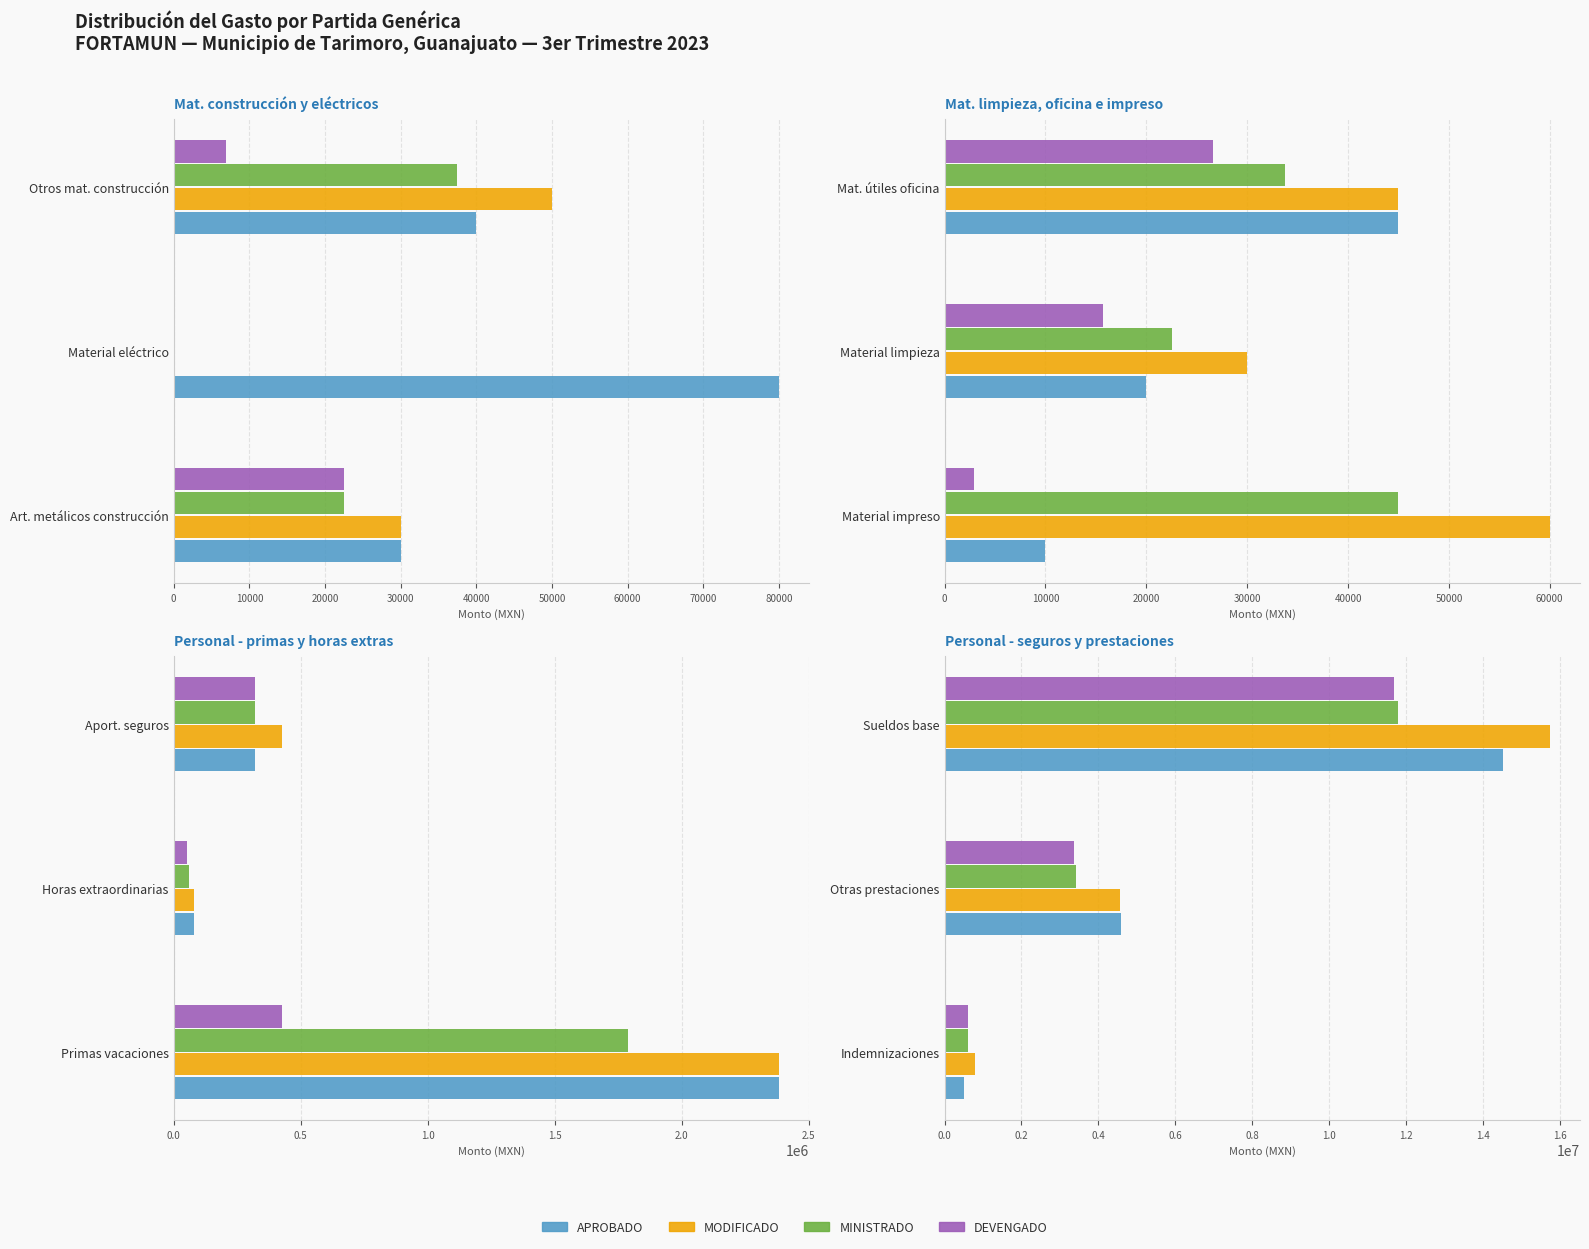

What is the difference between the highest and lowest values at Indemnizaciones?

300000.0